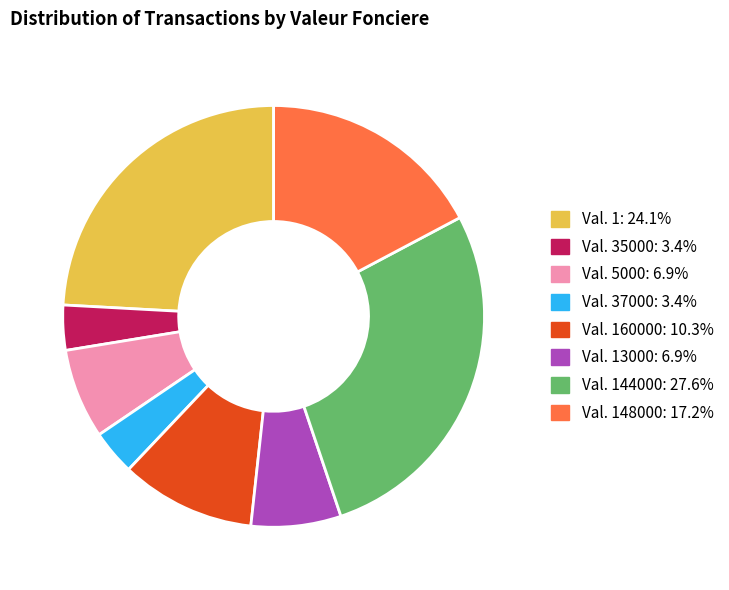

Is Val. 160000: 10.3% the majority of the pie?

No